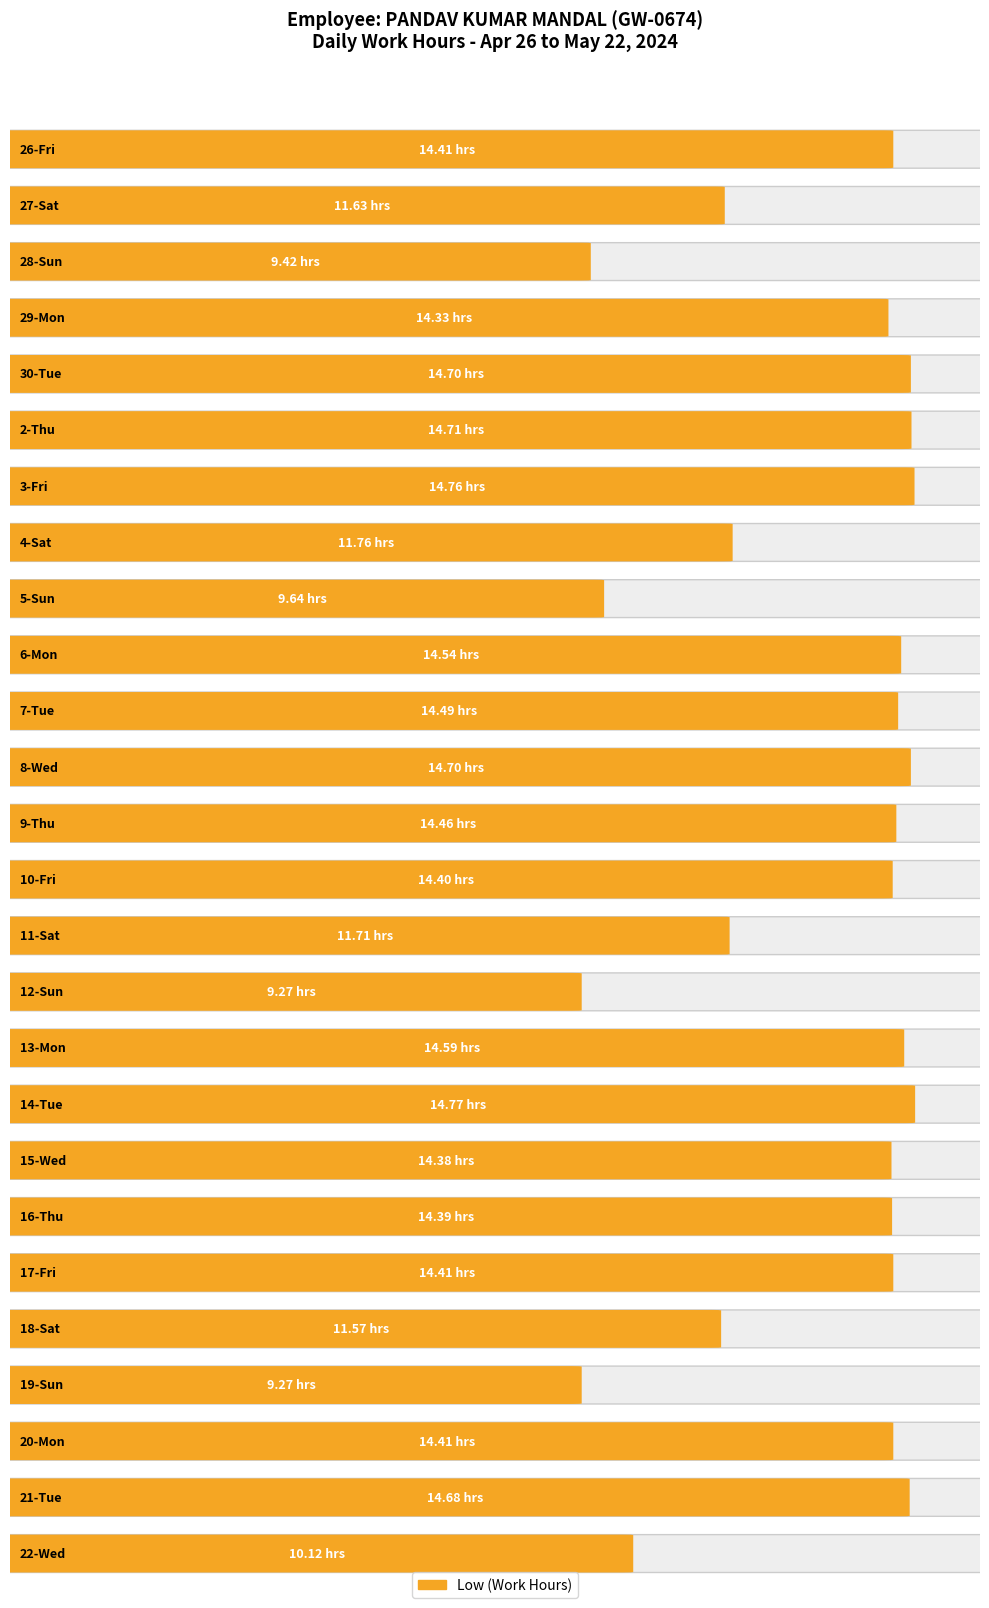

Which has a higher value, 14-Tue or 28-Sun?

14-Tue